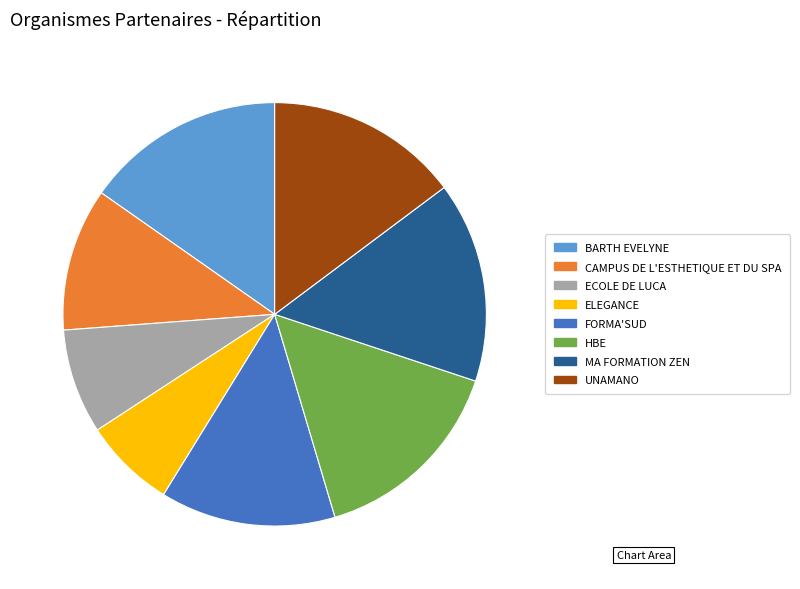

The HBE slice represents 8% of the pie. True or false?

False